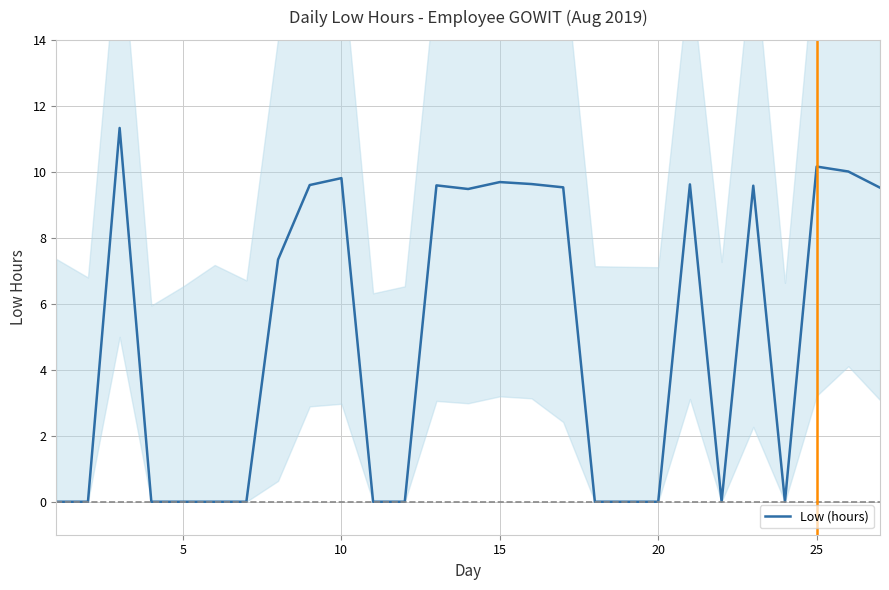

What is the maximum value for Low (hours)?

11.3